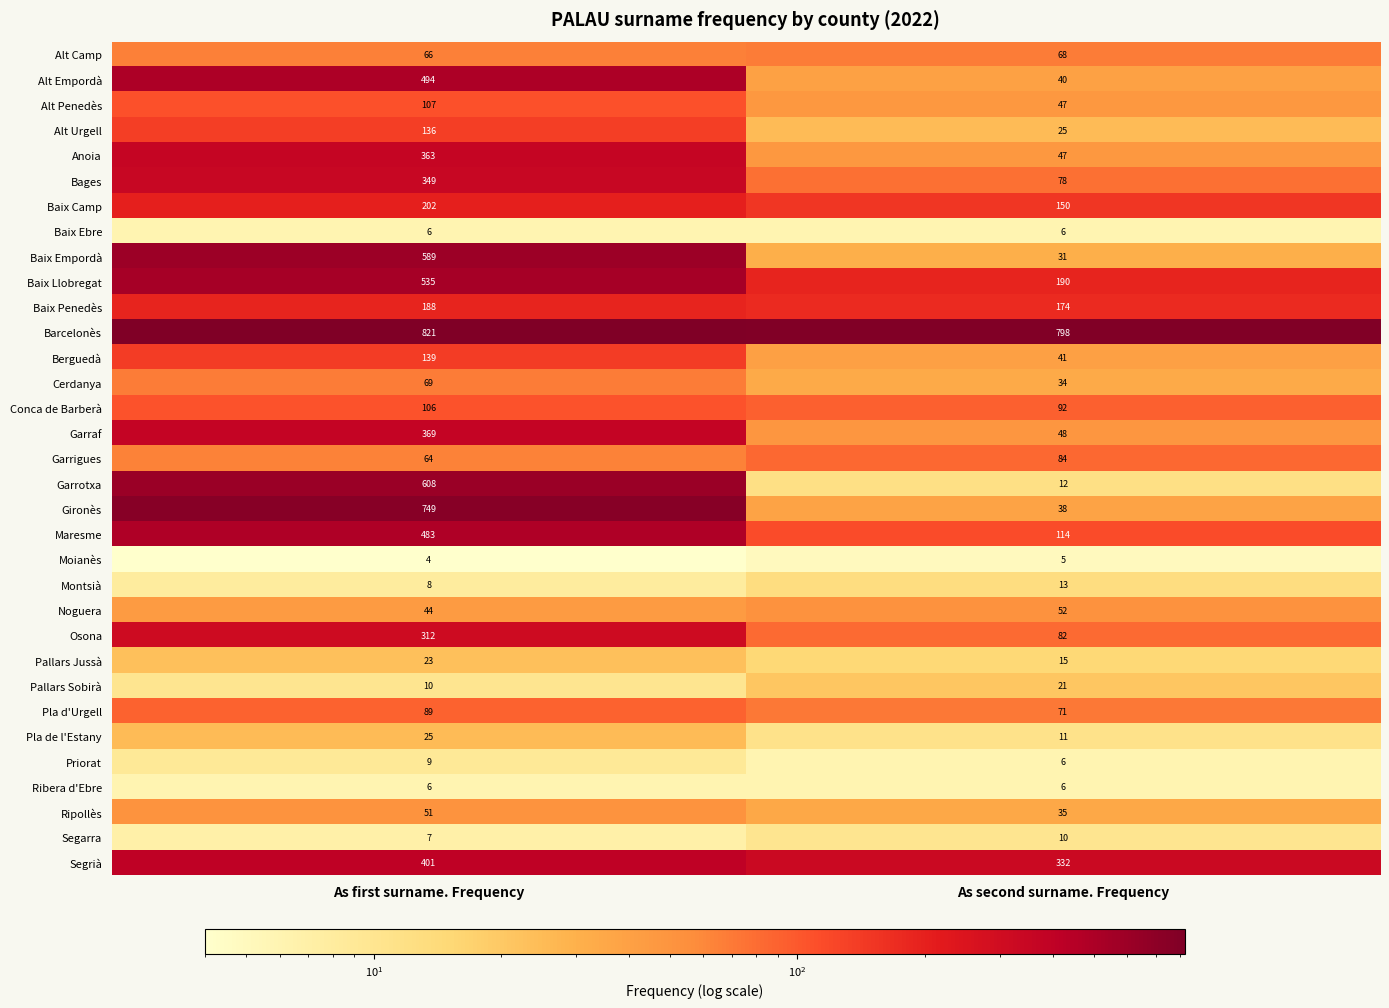

Which series has the widest spread of values?

Gironès